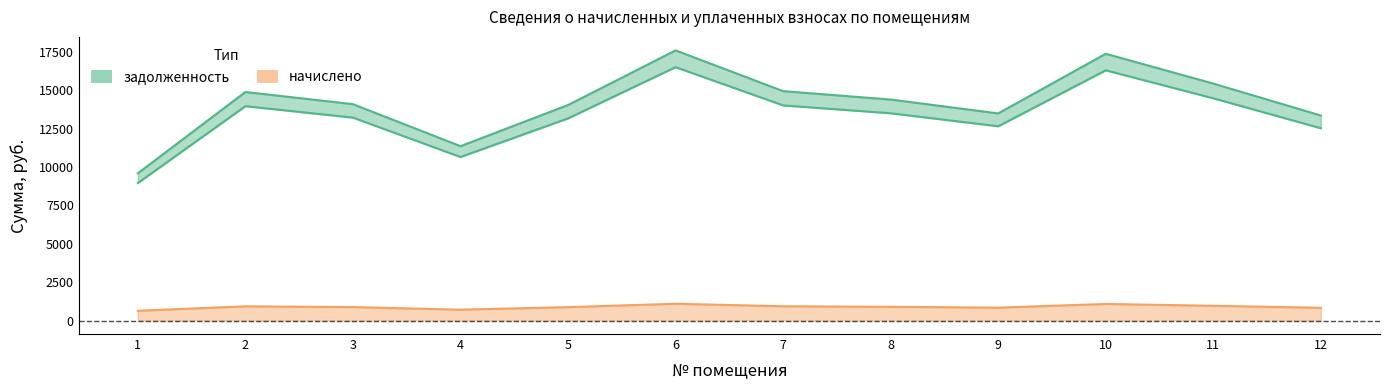

True or false: задолженность (итог) has a value of 24932.7 at 7.

False